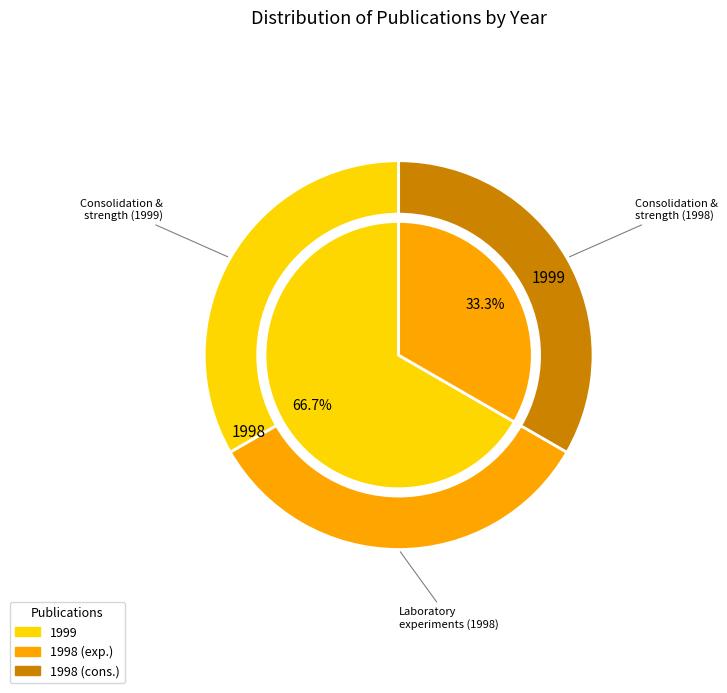

Which category has the biggest portion of the pie?

Consolidation and strength evolution (1999)